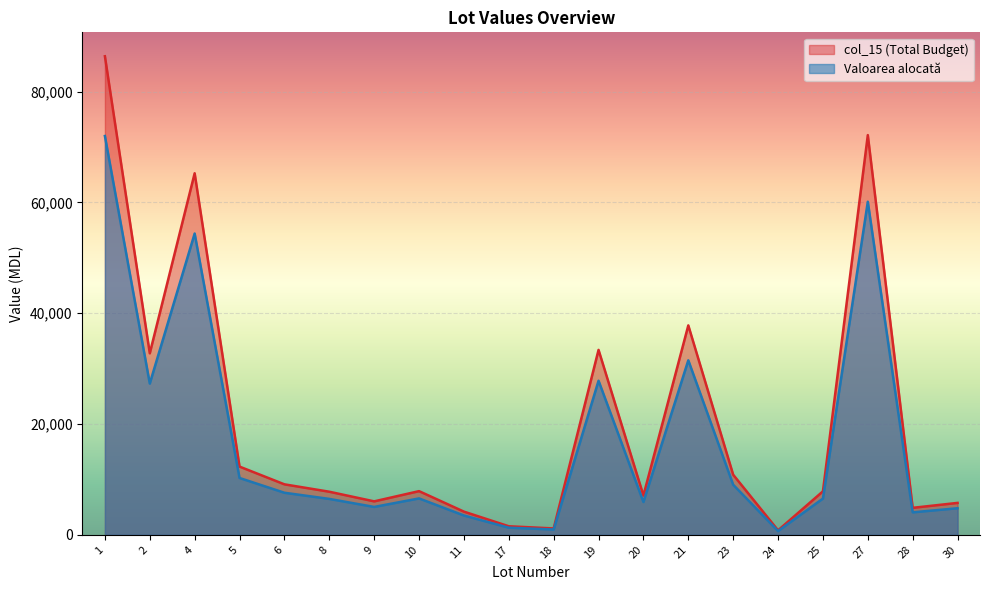

What is the value of the col_15 point at the 17th from the left?

7849.8